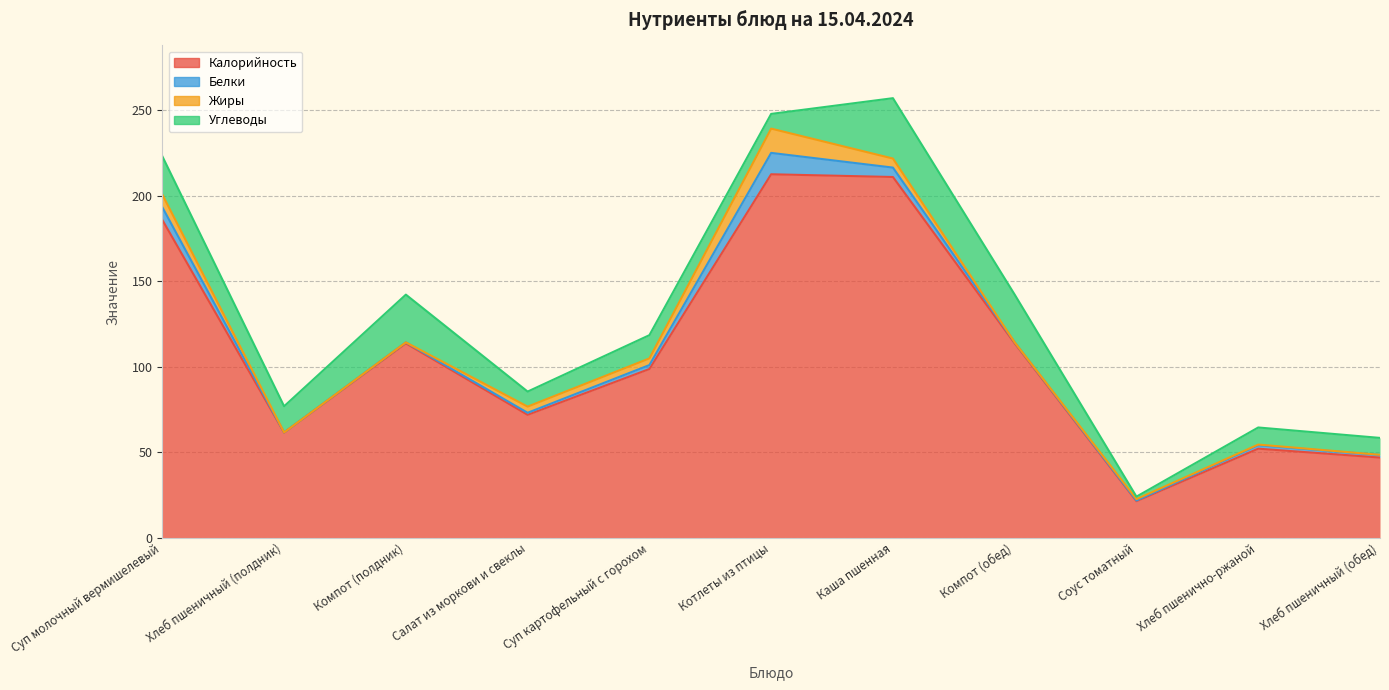

At which category does Углеводы reach its first local valley?

Хлеб пшеничный (полдник)